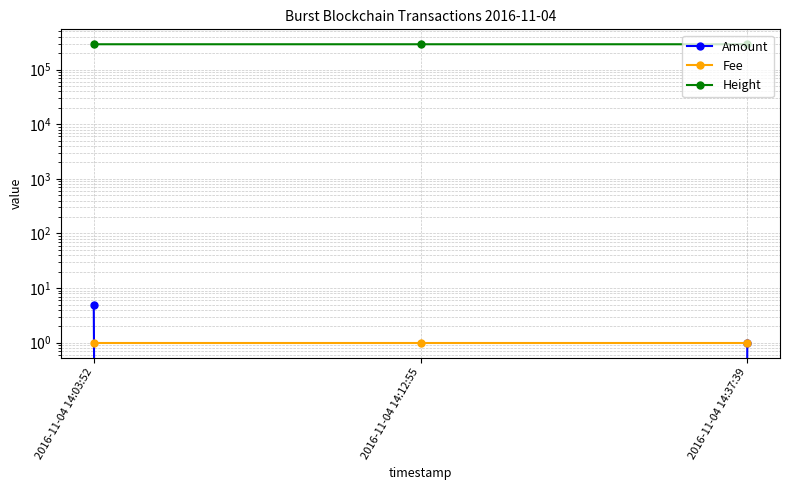

Rank the categories by Amount value from highest to lowest.

2016-11-04 14:03:52, 2016-11-04 14:37:39, 2016-11-04 14:12:55